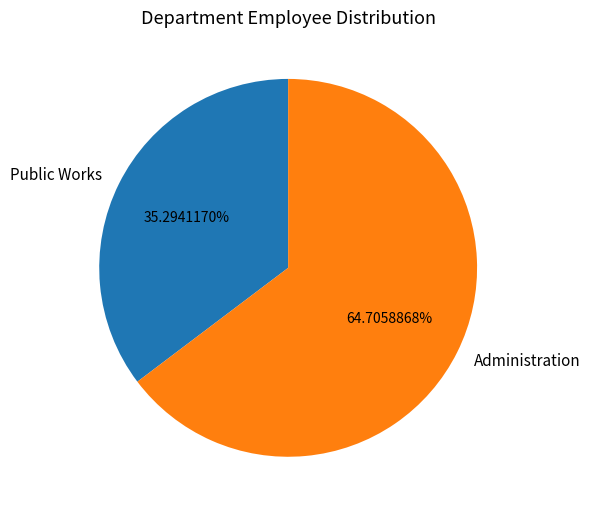

Between Administration and Public Works, which is larger?

Administration